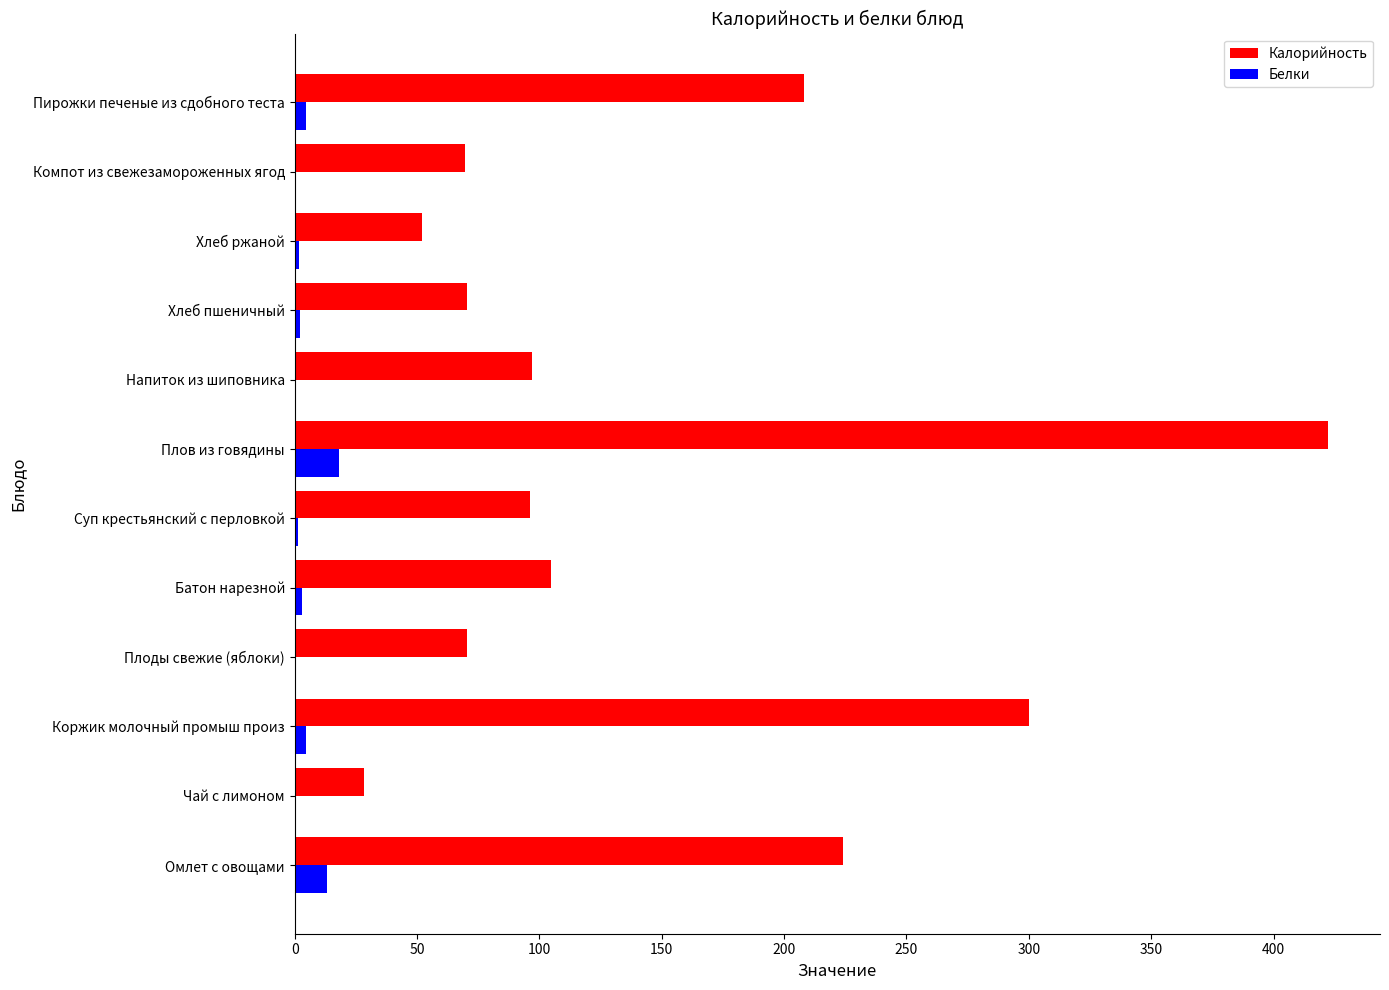

What is the sum of all Калорийность values?

1743.8